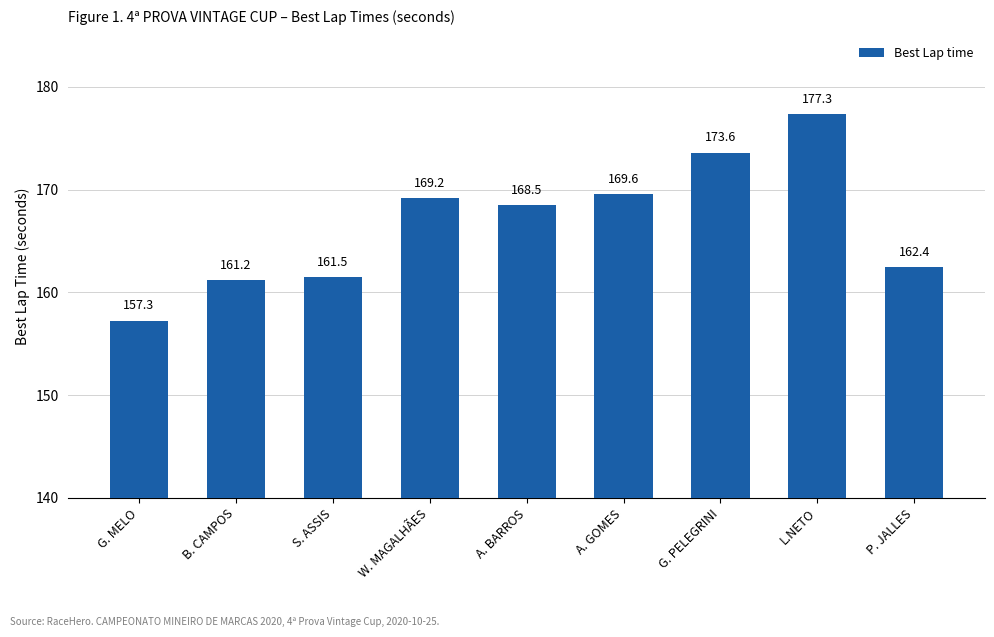

At which label does the data first exceed 168?

W. MAGALHÃES